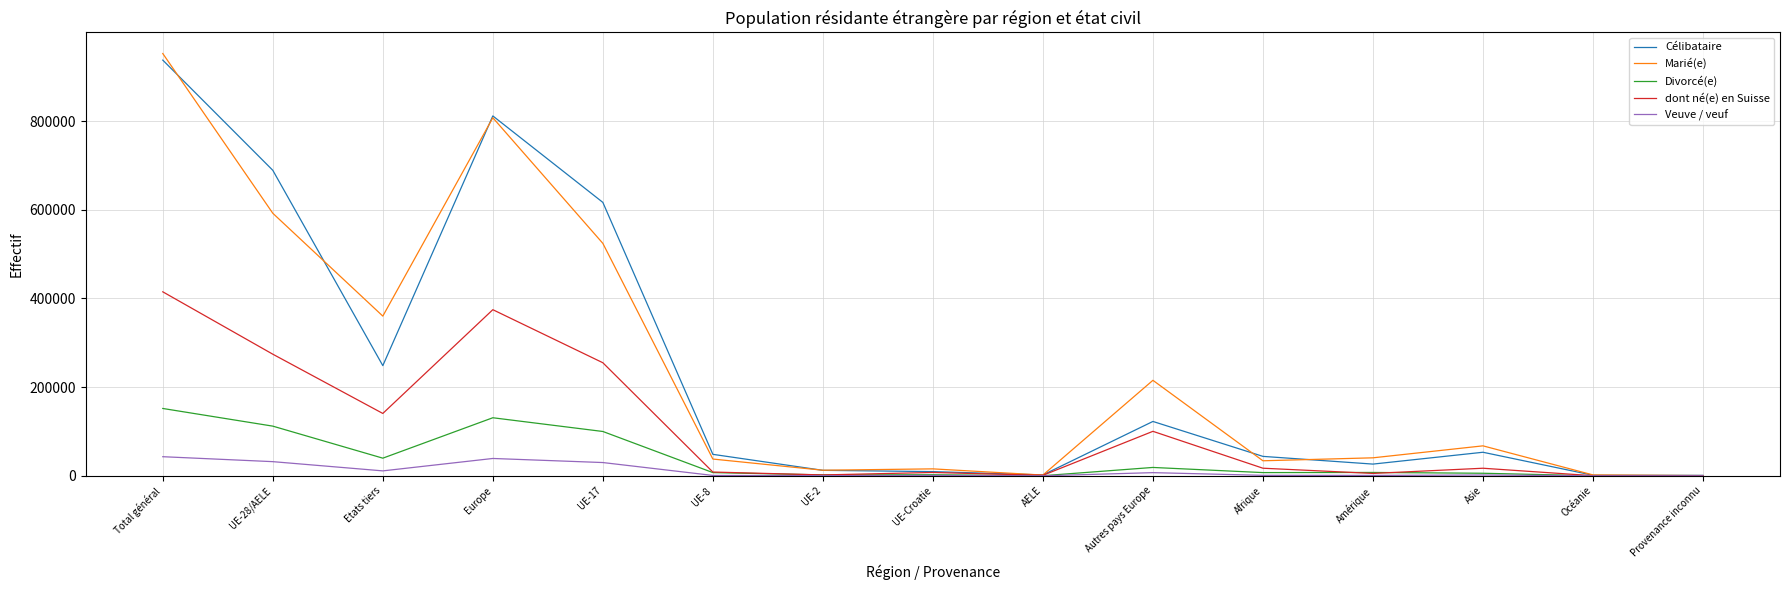

At which category is the sum across all series the highest?

Total général